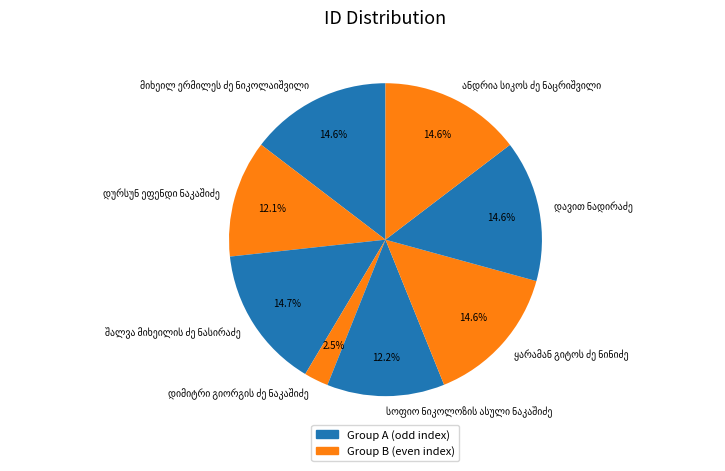

Is there any slice that represents more than half of the pie?

No